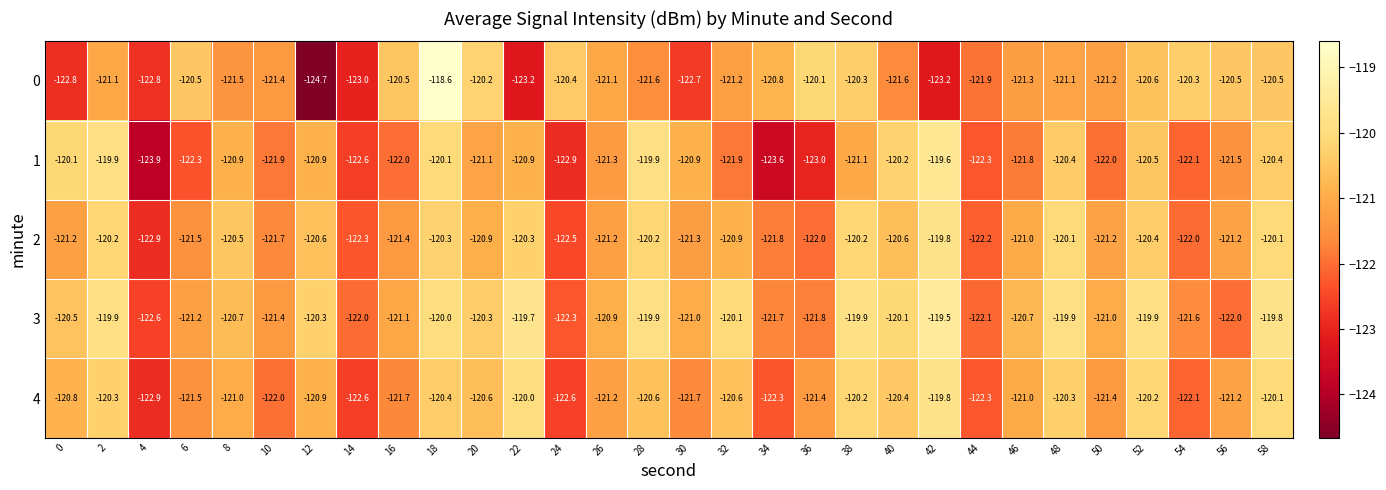

What is the sum of all 4 values?

-3634.1